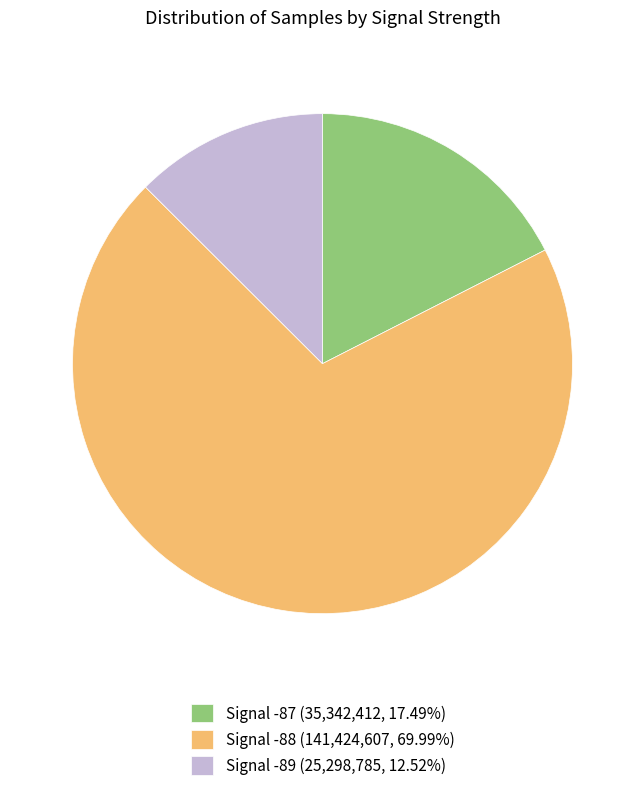

Approximately how many times larger is the value at Signal -88 (141,424,607, 69.99%) compared to Signal -87 (35,342,412, 17.49%)?

4.0